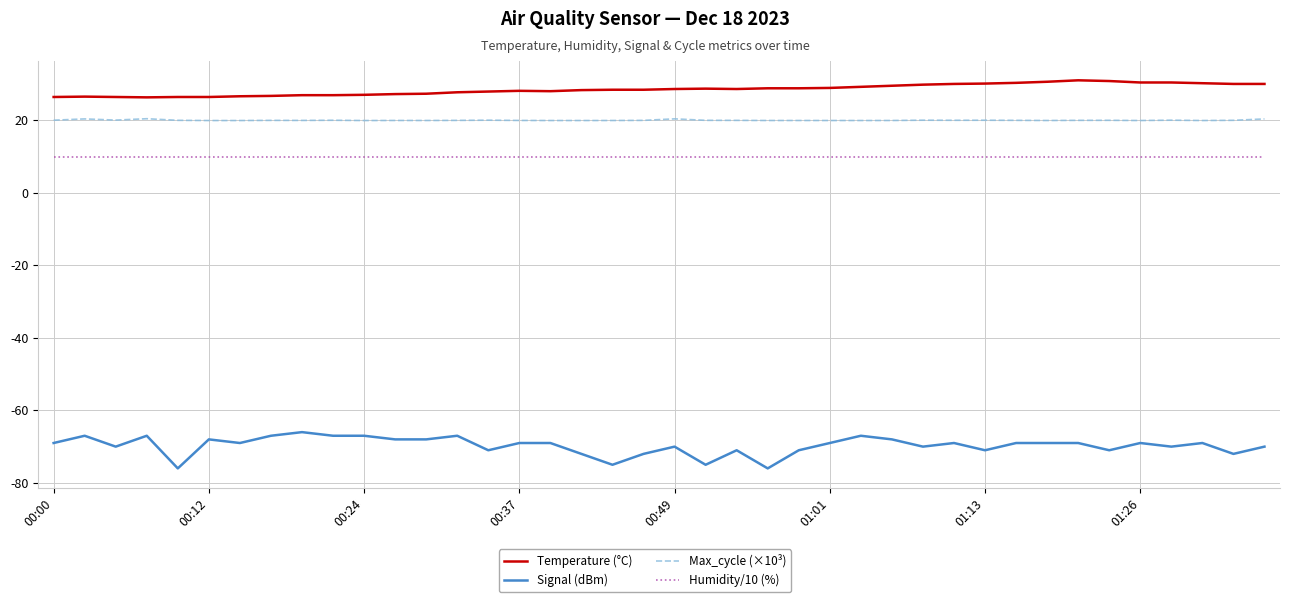

List the series in order of their peak value, lowest first.

Signal (dBm), Humidity/10 (%), Max_cycle (×10³), Temperature (°C)